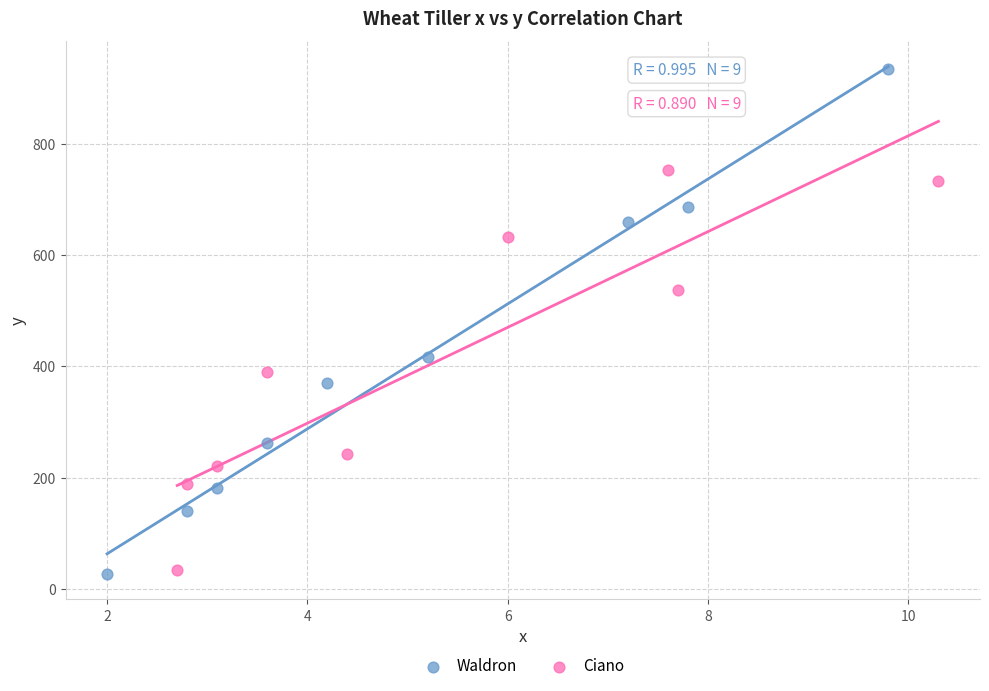

Which series reaches the maximum Y coordinate?

Waldron